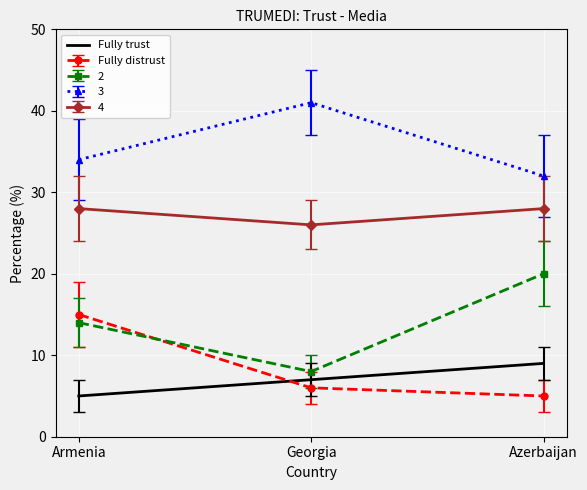

What is the difference between the maximum and minimum values in the 3 series?

9